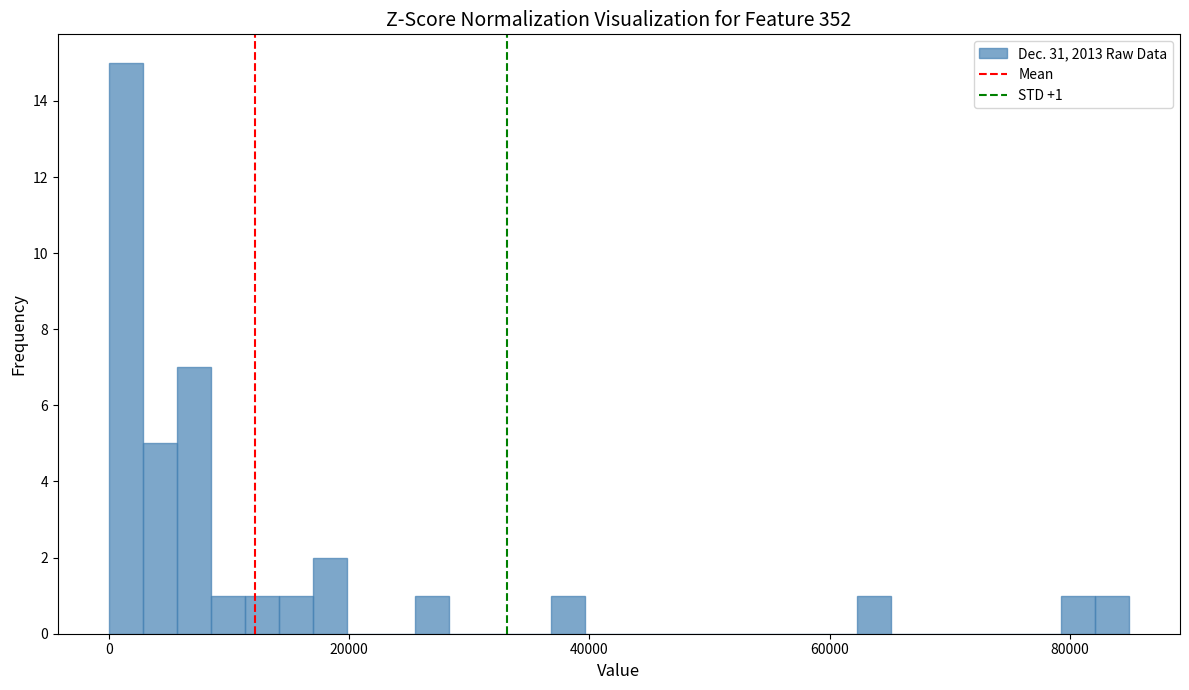

Read against the x-axis, roughly where is the centre of the tallest bar?

2000